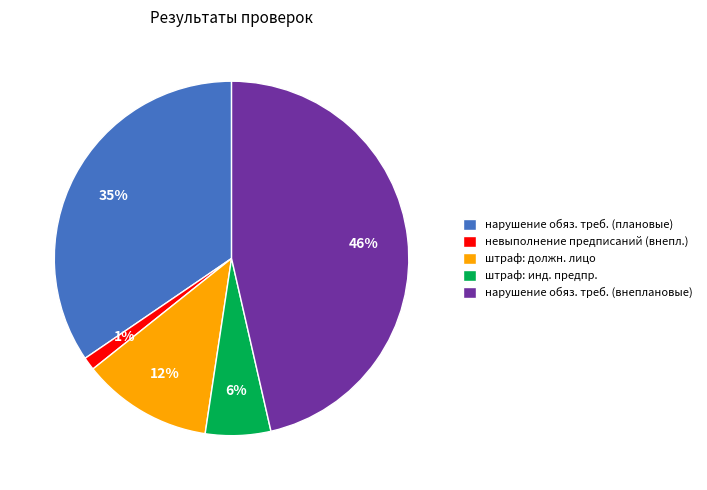

Is the sum of штраф: должн. лицо and штраф: инд. предпр. greater than half?

No